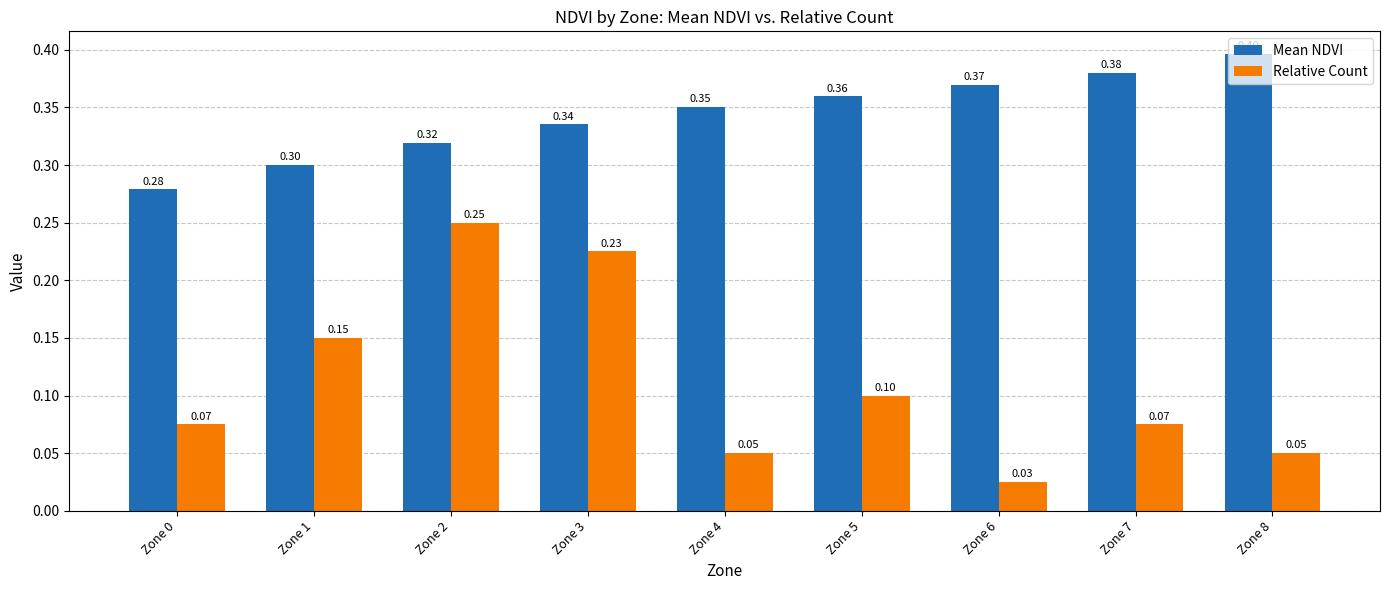

Which series changed the most between Zone 4 and Zone 8?

Mean NDVI